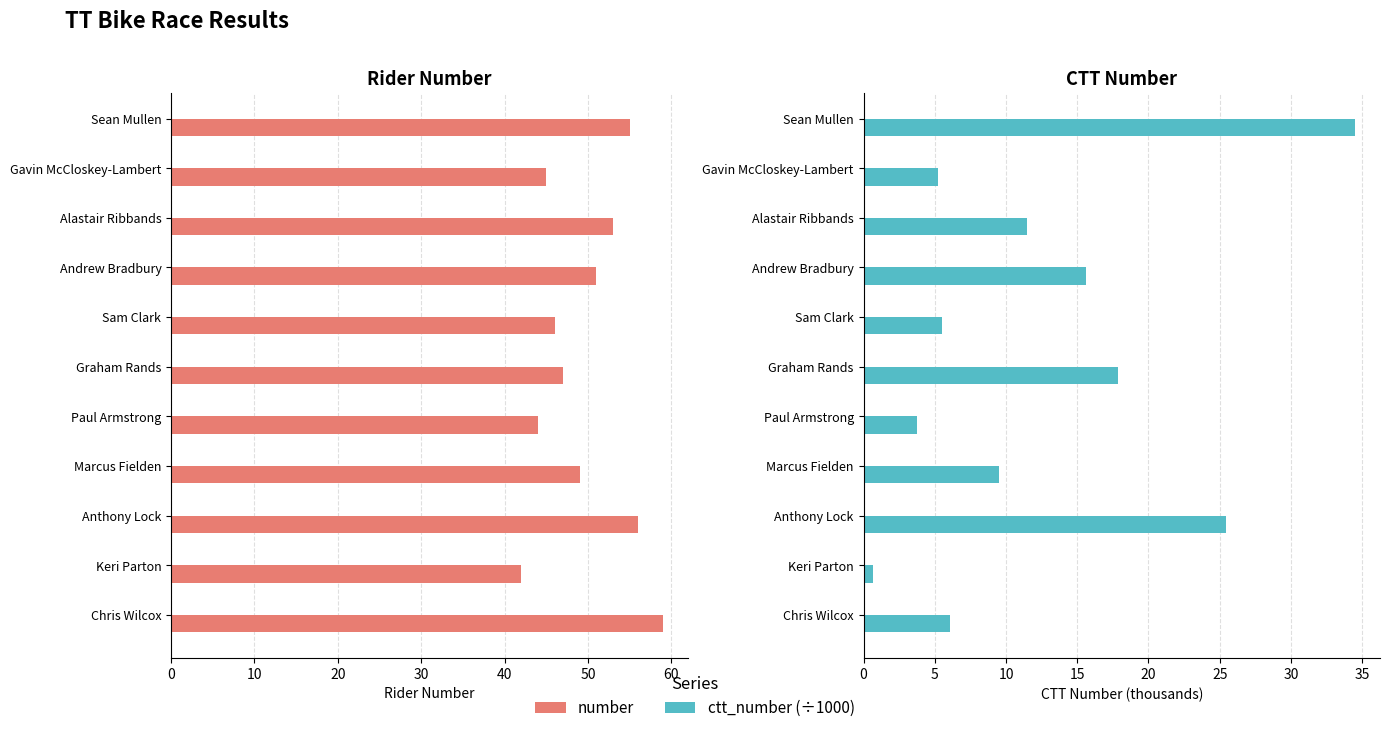

What is the difference between the maximum and minimum values in the number series?

17.0